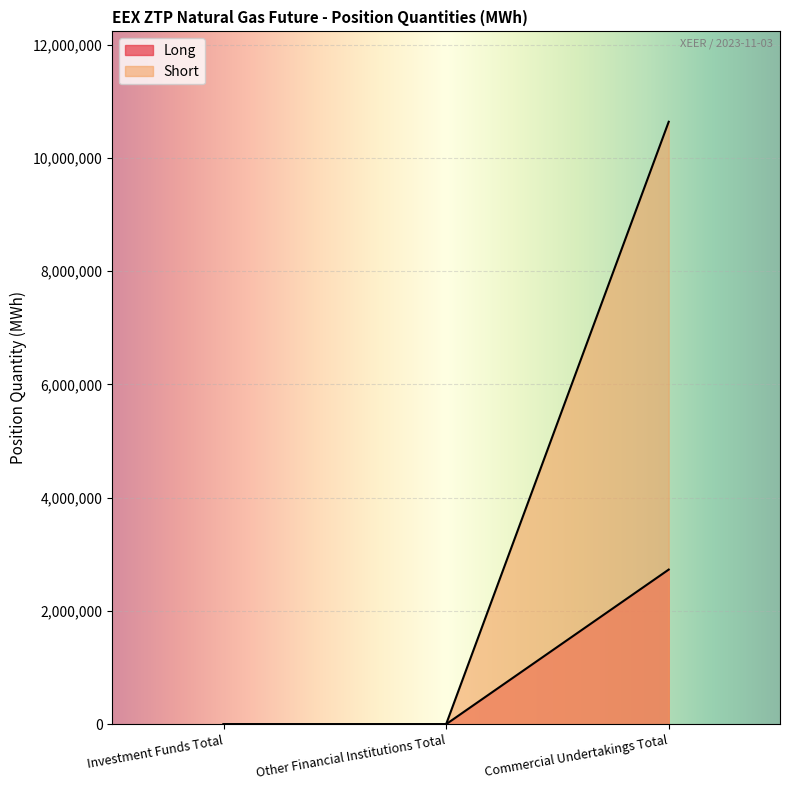

How many series are shown in this chart?

2